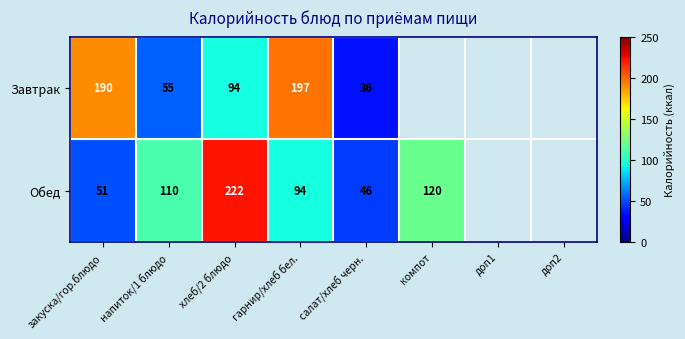

How many data points does each series have?

8